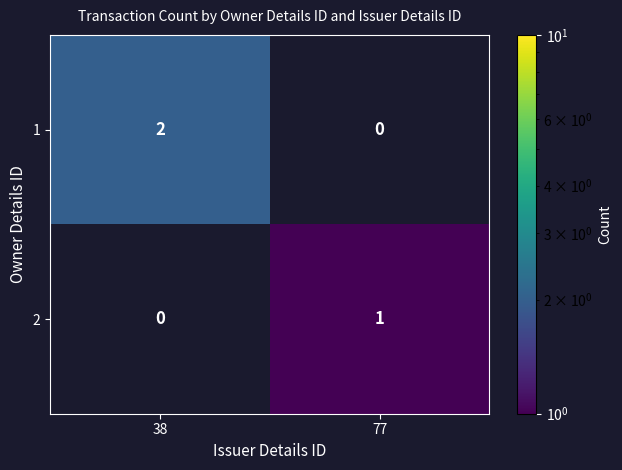

Reading left to right, extract all data points from this chart.

1: 38=2	77=0
2: 38=0	77=1